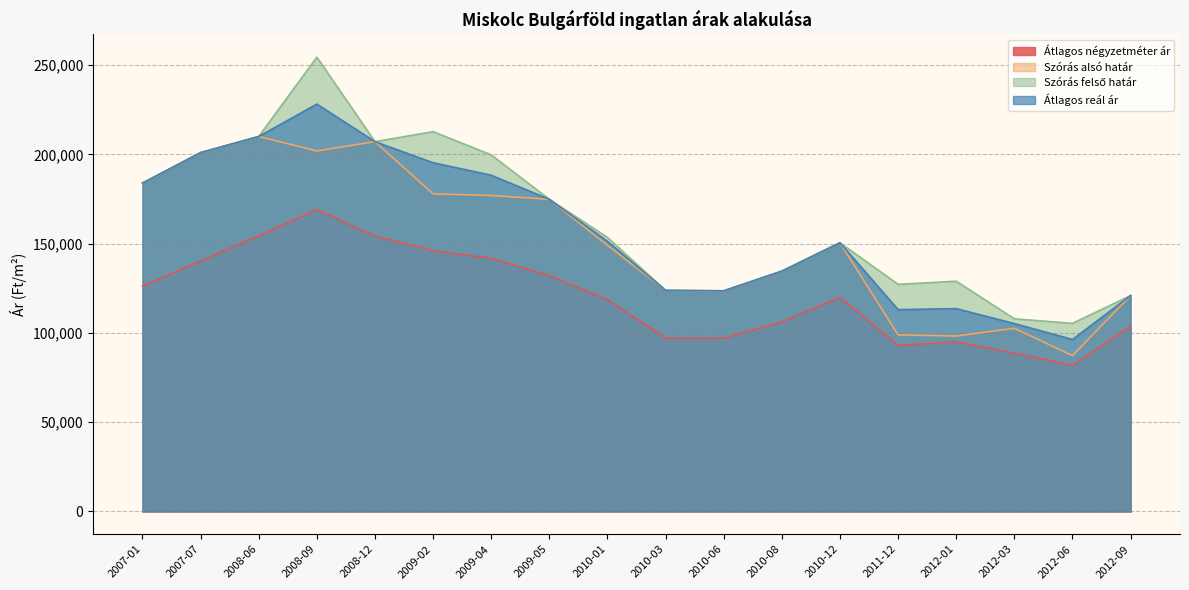

True or false: Átlagos négyzetméter ár has a value of 119867 at 2010-12.

True